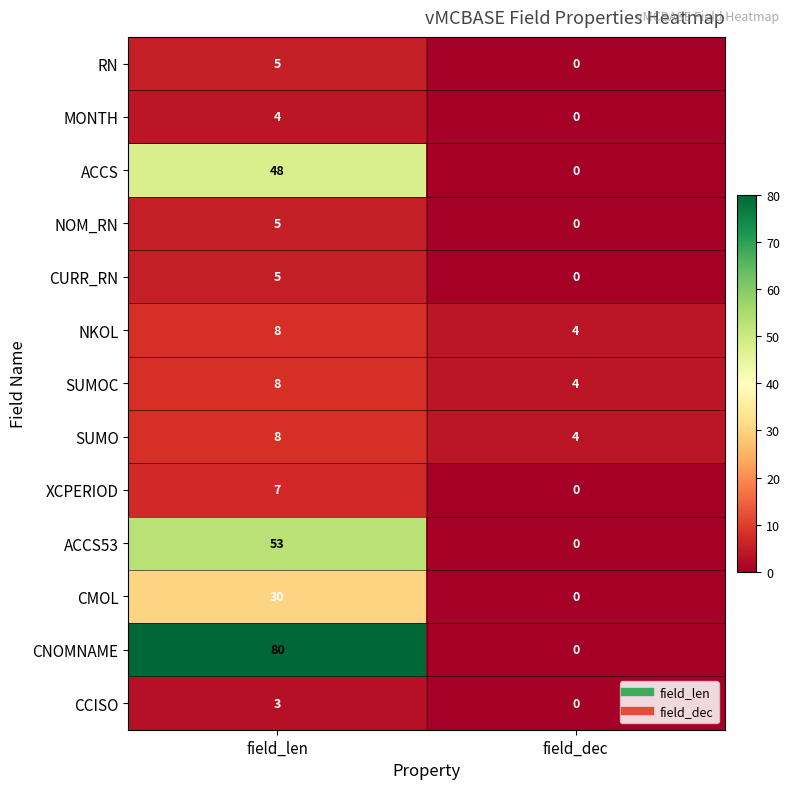

Between field_len and field_dec, which series saw the biggest shift?

CNOMNAME